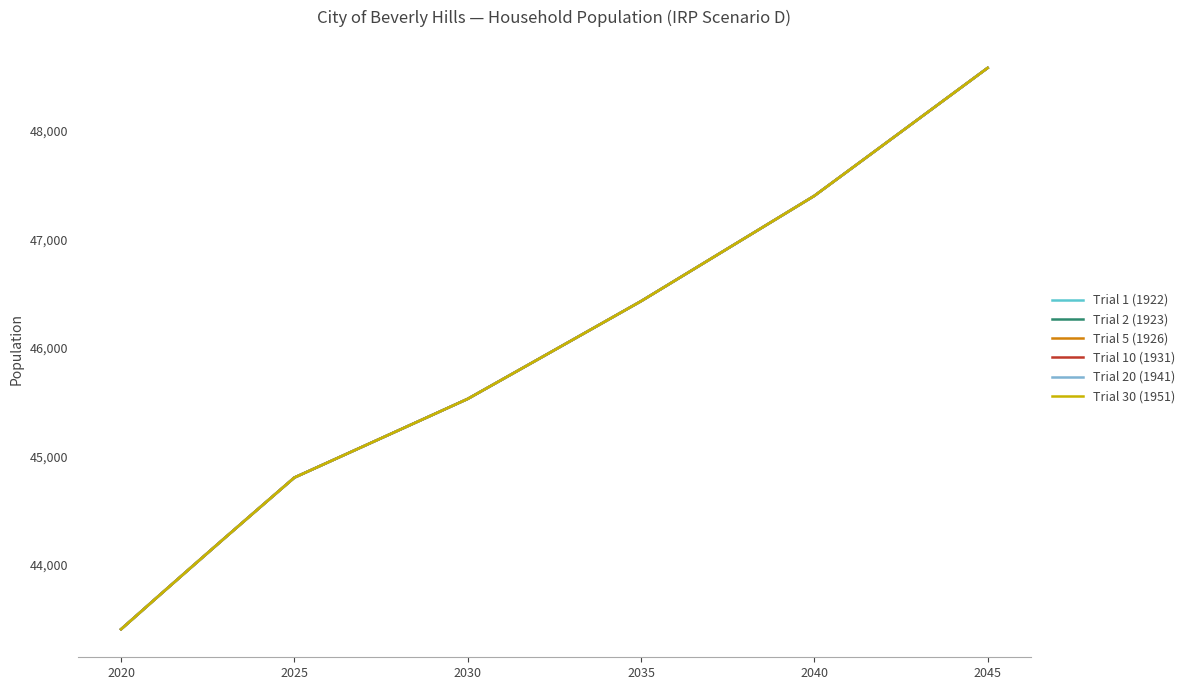

List the series in order of their peak value, lowest first.

Trial 1 (1922), Trial 2 (1923), Trial 5 (1926), Trial 10 (1931), Trial 20 (1941), Trial 30 (1951)